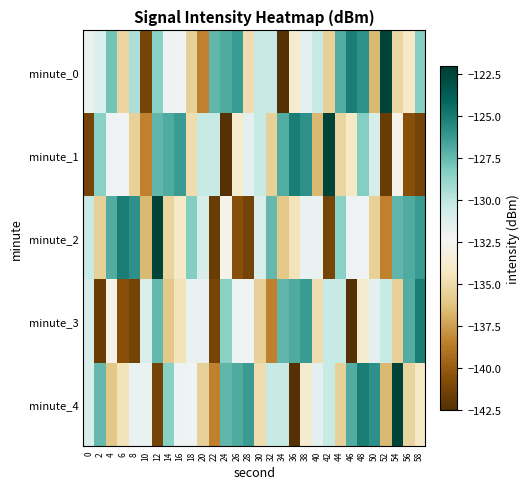

How many distinct data groups are displayed?

5